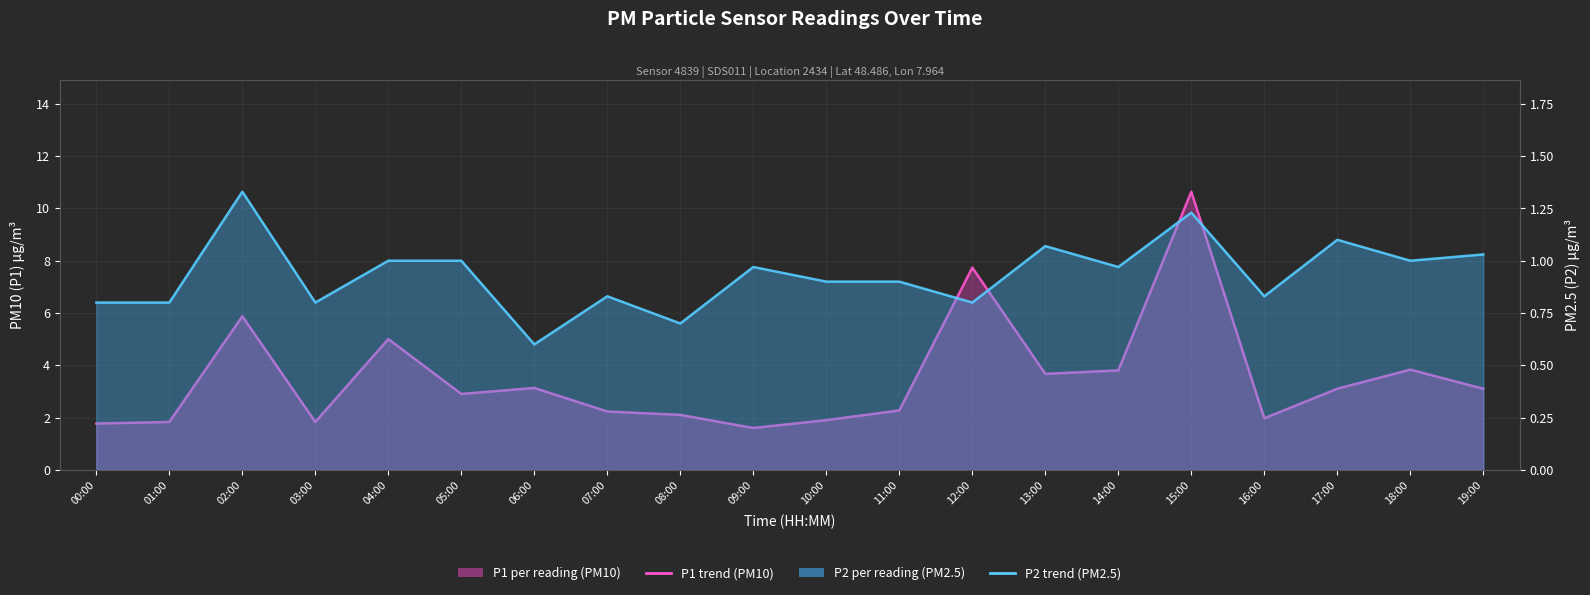

What is the sum of all P2 trend (PM2.5) values?

18.7